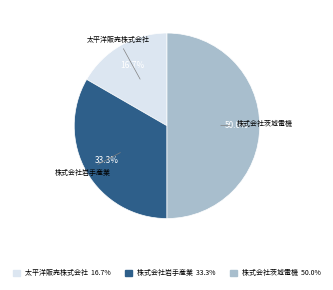

What percentage do 株式会社岩手産業 and 太平洋販売株式会社 together represent?

50.0%